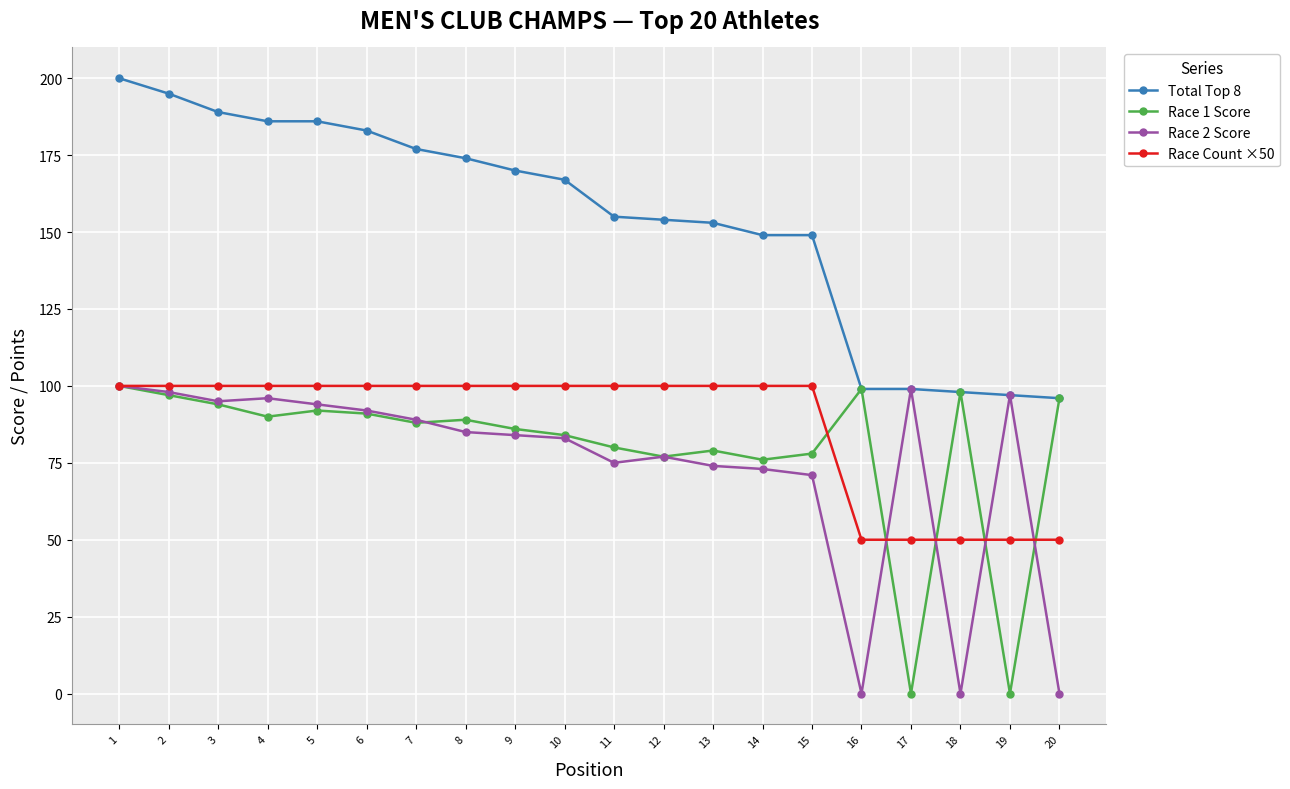

At 5, list the series in order from largest to smallest.

Total Top 8, Race Count ×50, Race 2 Score, Race 1 Score